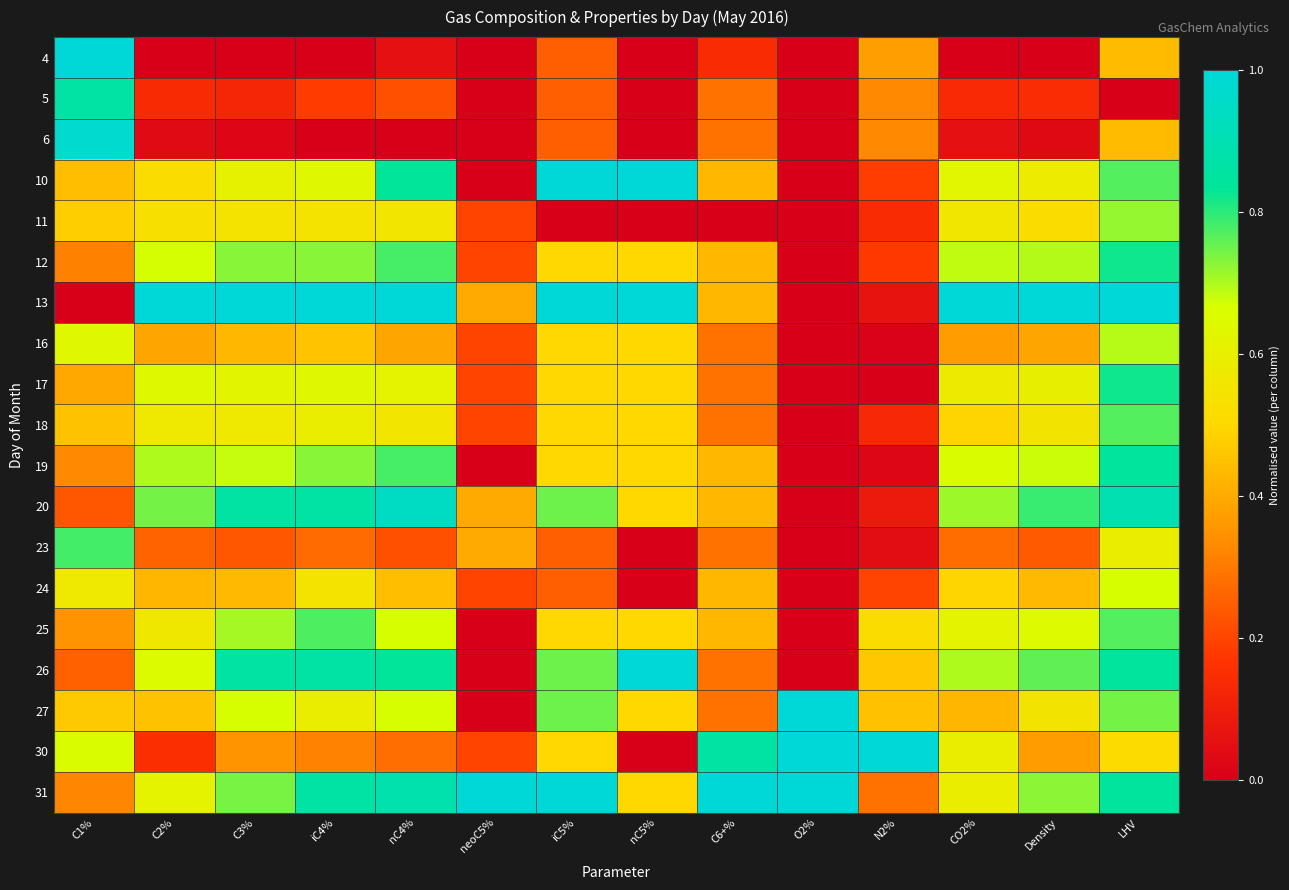

At which category is the sum across all series the highest?

LHV